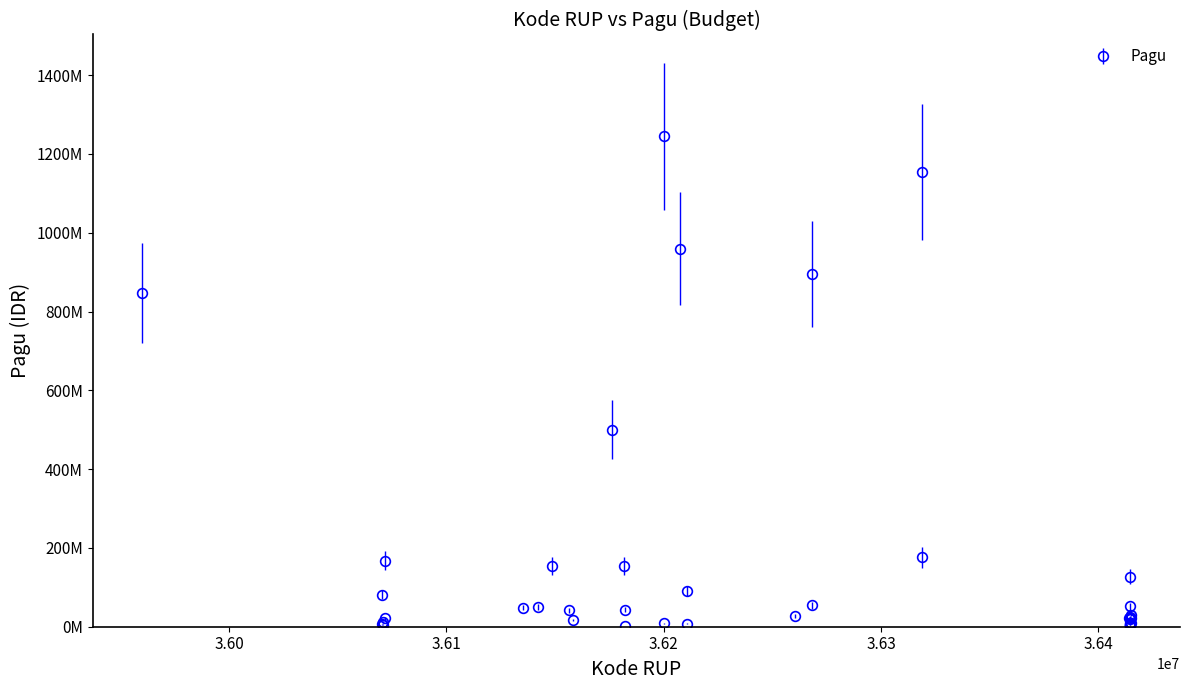

Does the chart have visible grid lines?

No